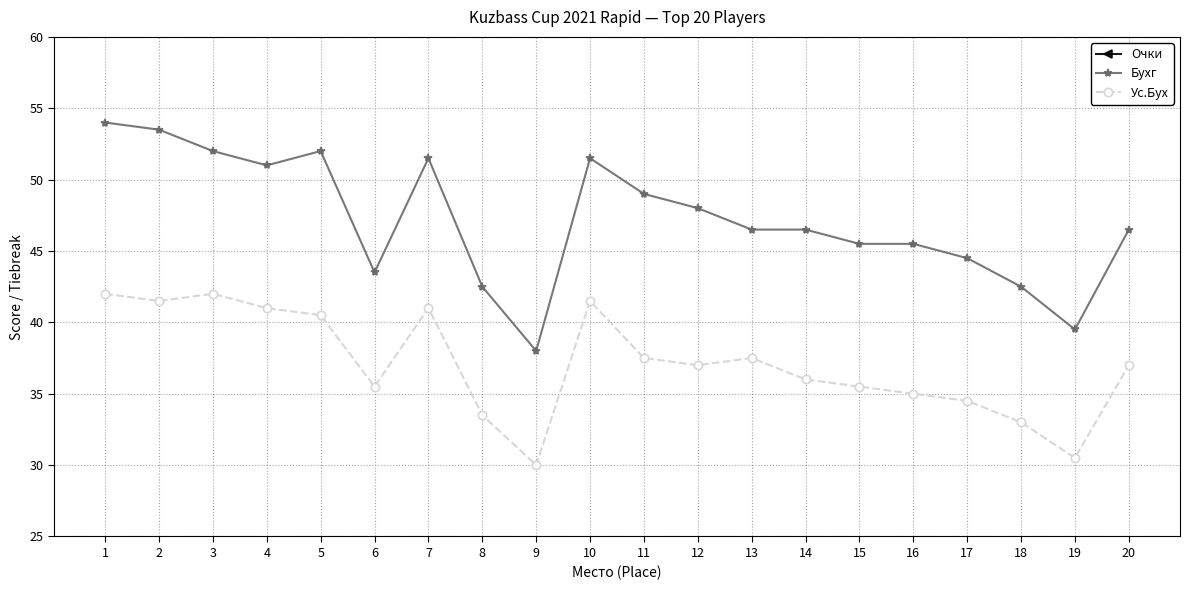

True or false: Ус.Бух and Очки intersect in this chart.

False